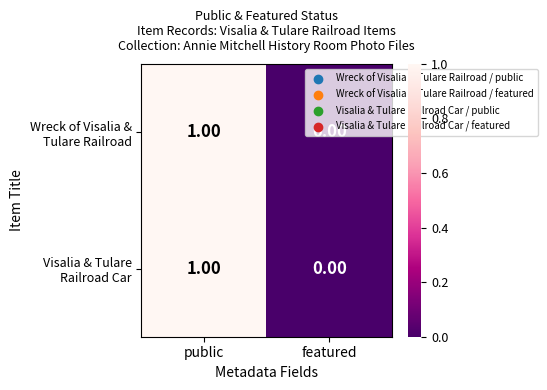

How many series are shown in this chart?

2